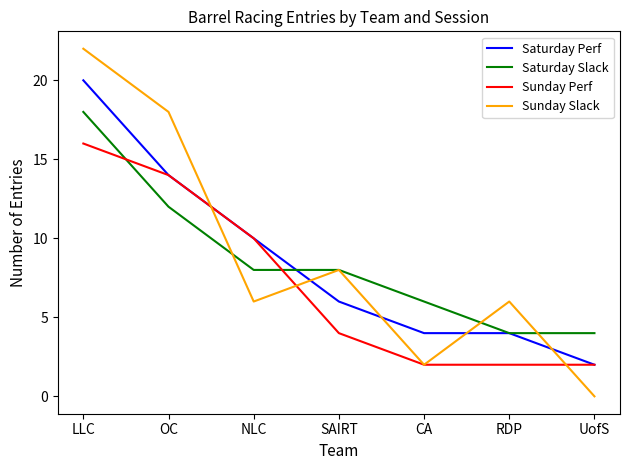

What is the difference between the highest and lowest values at OC?

6